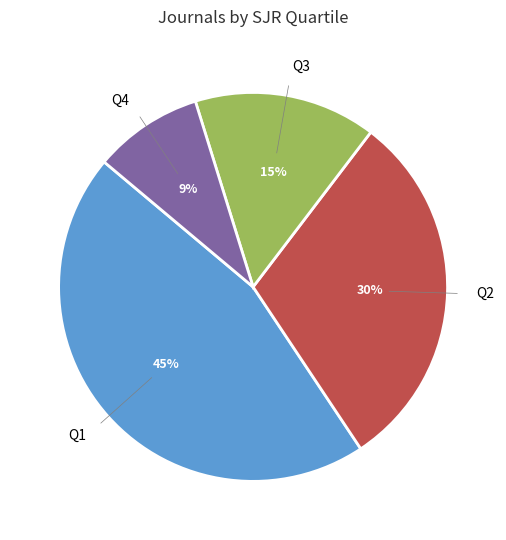

Rank the categories by value from lowest to highest.

Q4, Q3, Q2, Q1